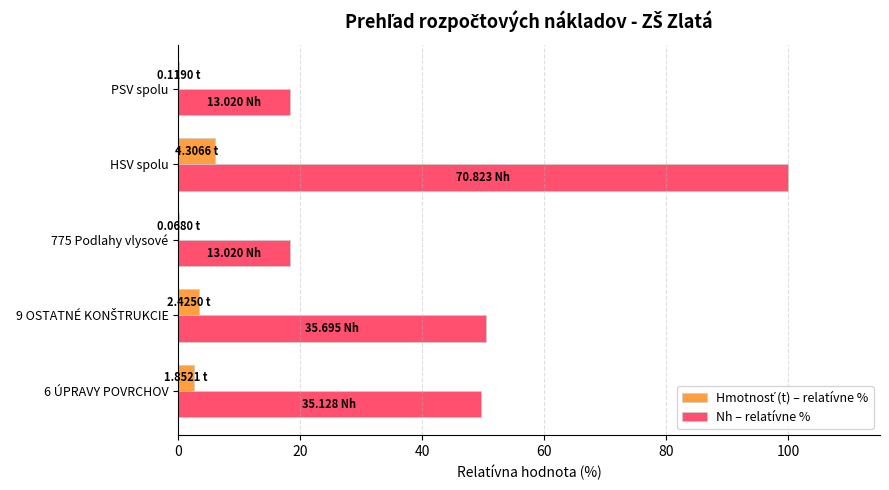

At which category is the sum across all series the highest?

HSV spolu